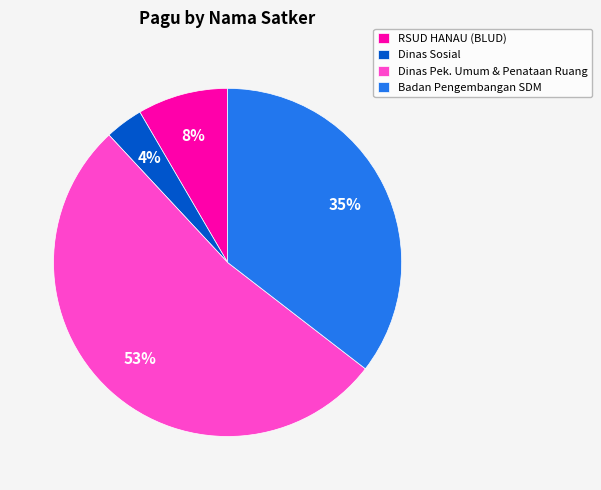

Combined, do Badan Pengembangan SDM and RSUD HANAU (BLUD) account for over 50%?

No